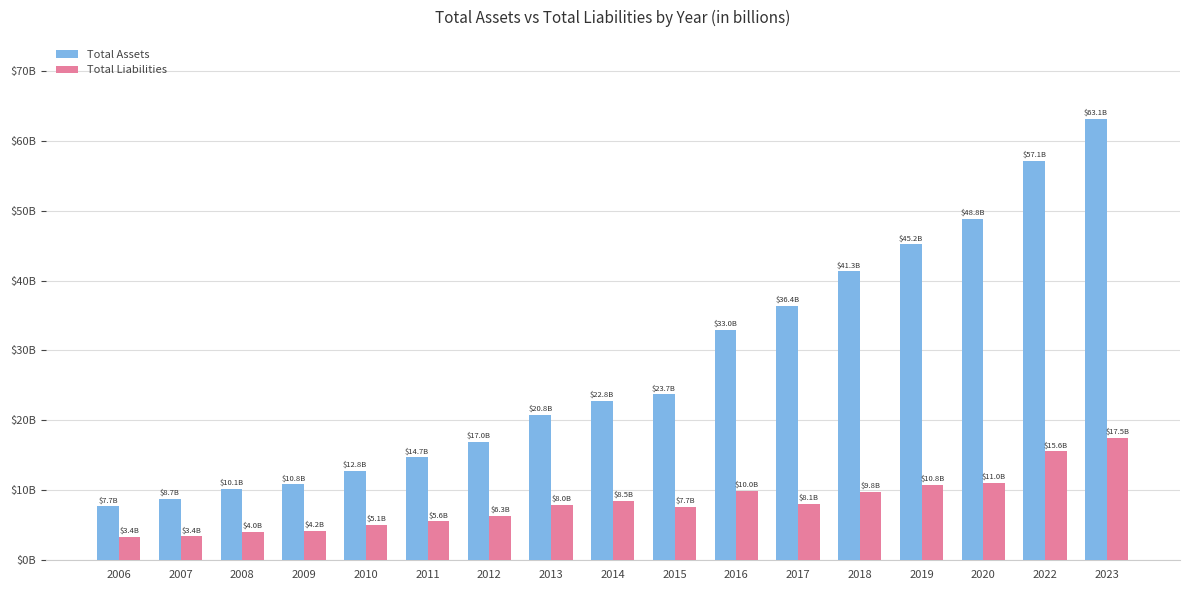

What are all the series names shown in the legend?

Total Assets, Total Liabilities